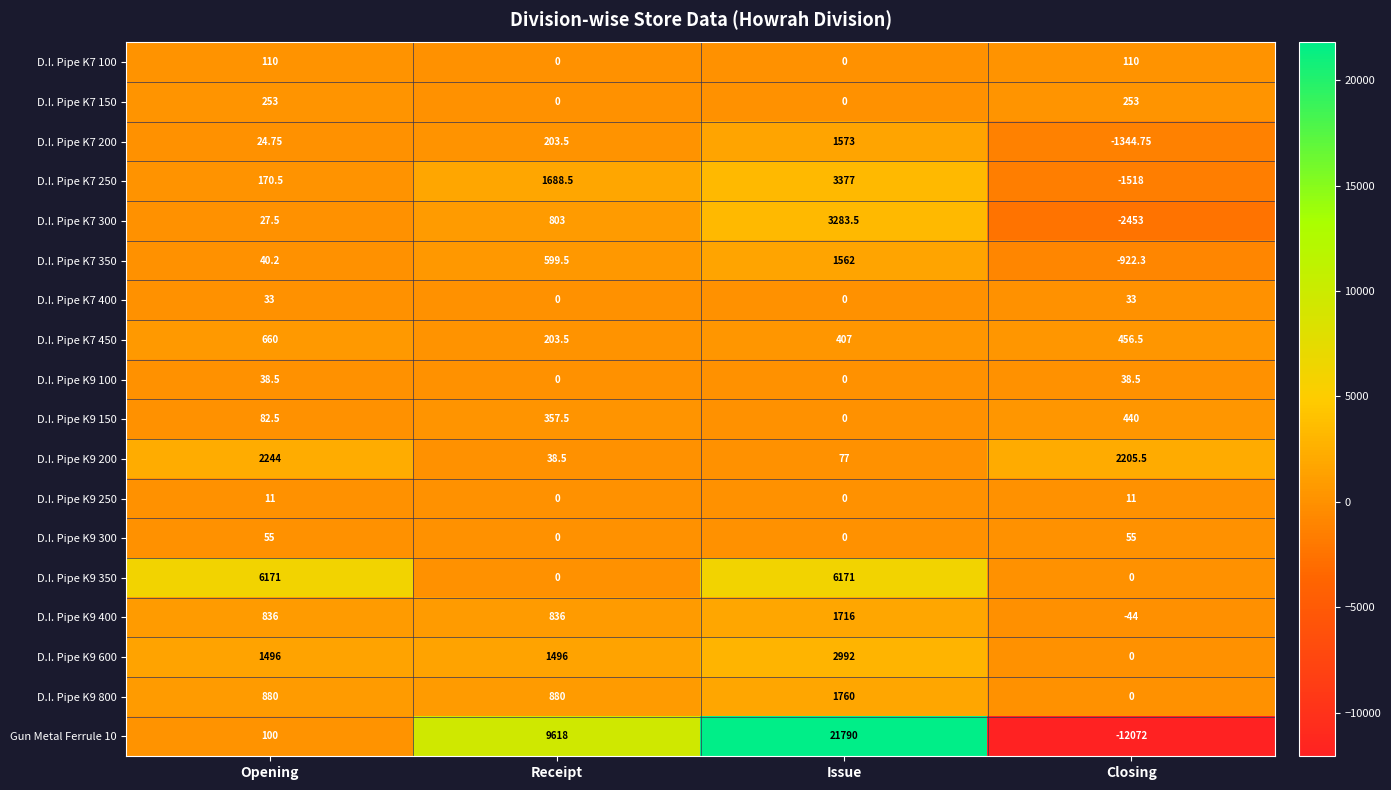

Is the value of D.I. Pipe K9 200 at Opening greater than the value of D.I. Pipe K7 250 at Issue?

No